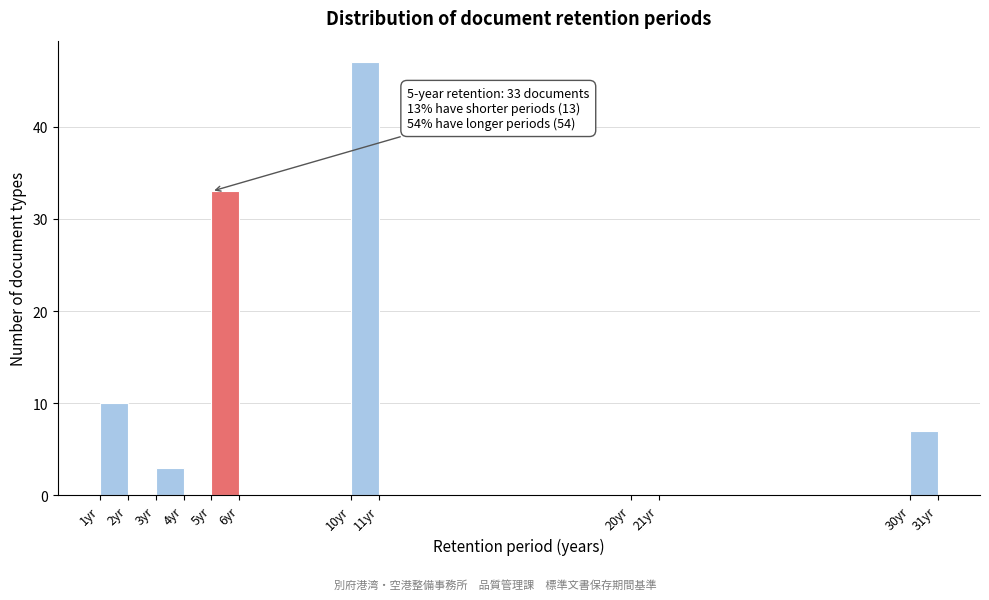

Which range on the x-axis has the tallest bar?

10 to 11